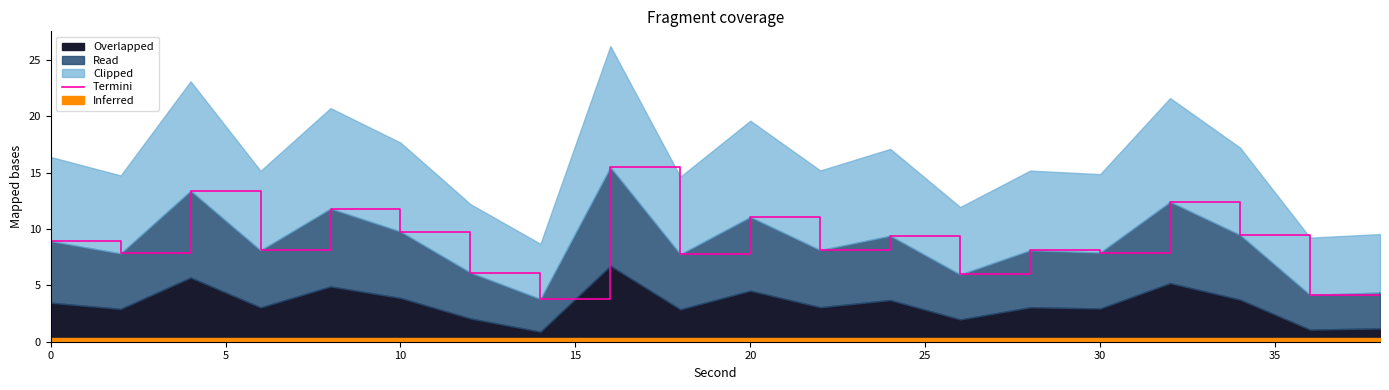

What is the difference between the maximum and minimum values?

11.7